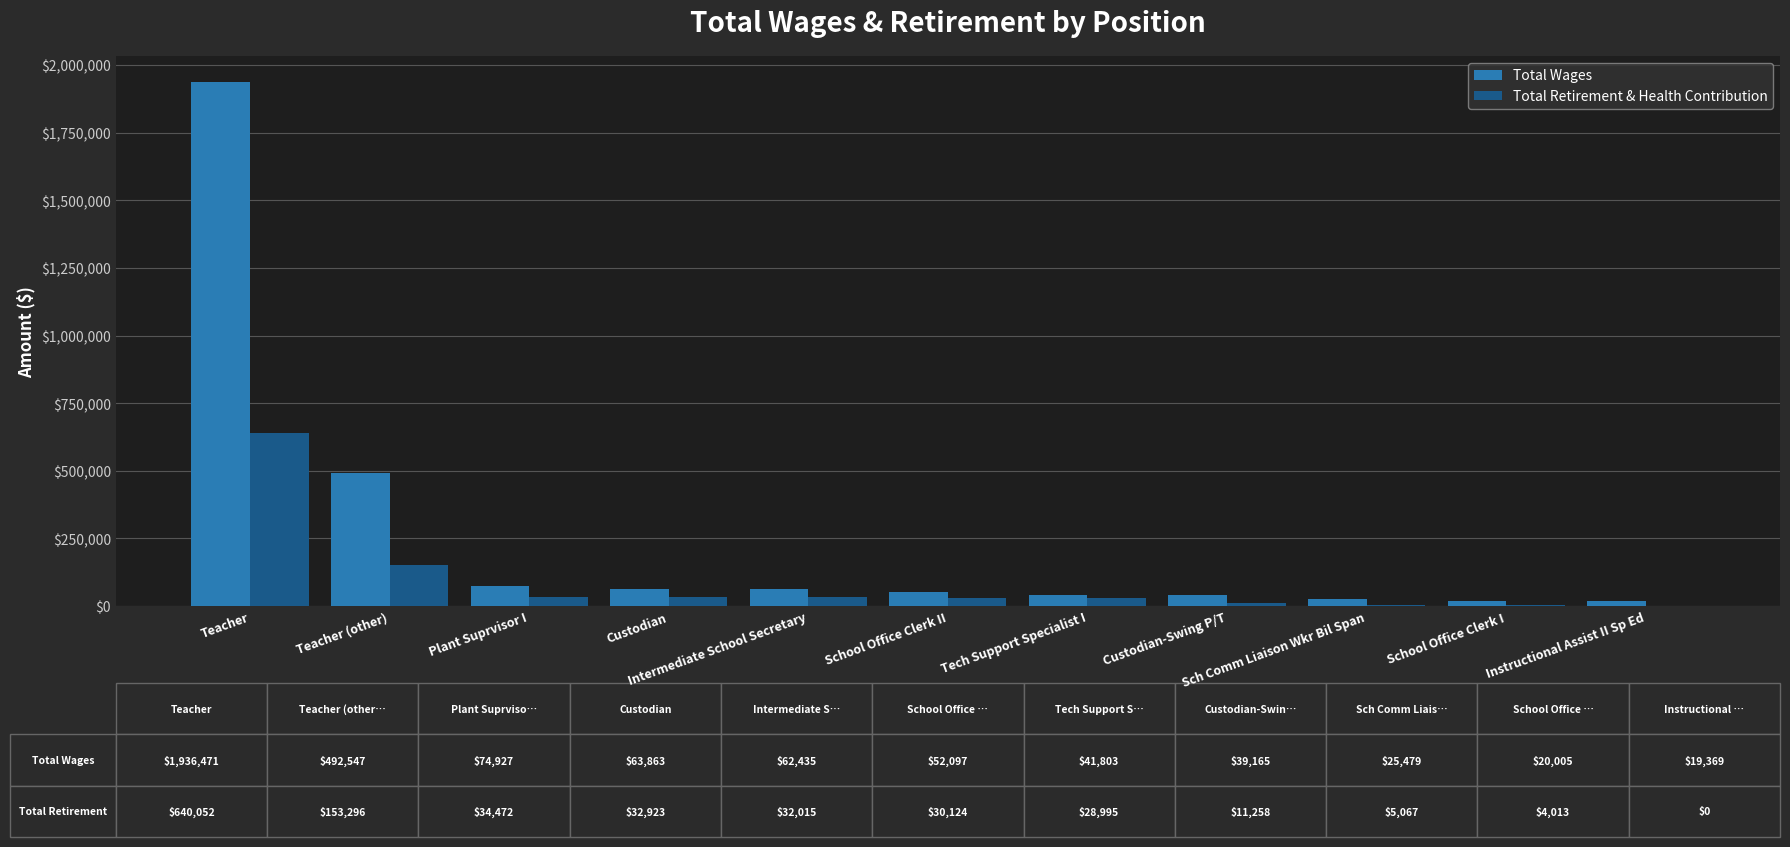

What is the highest value of the Total Wages series?

1936471